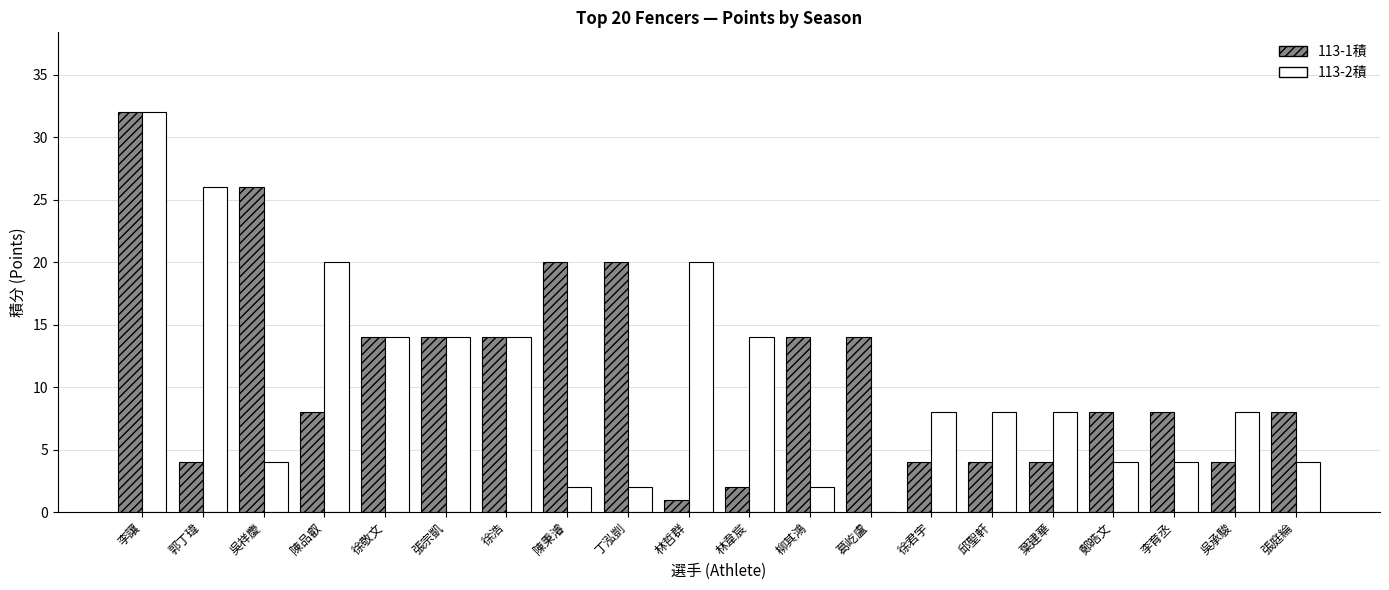

What is the total value across all series at 林韋宸?

16